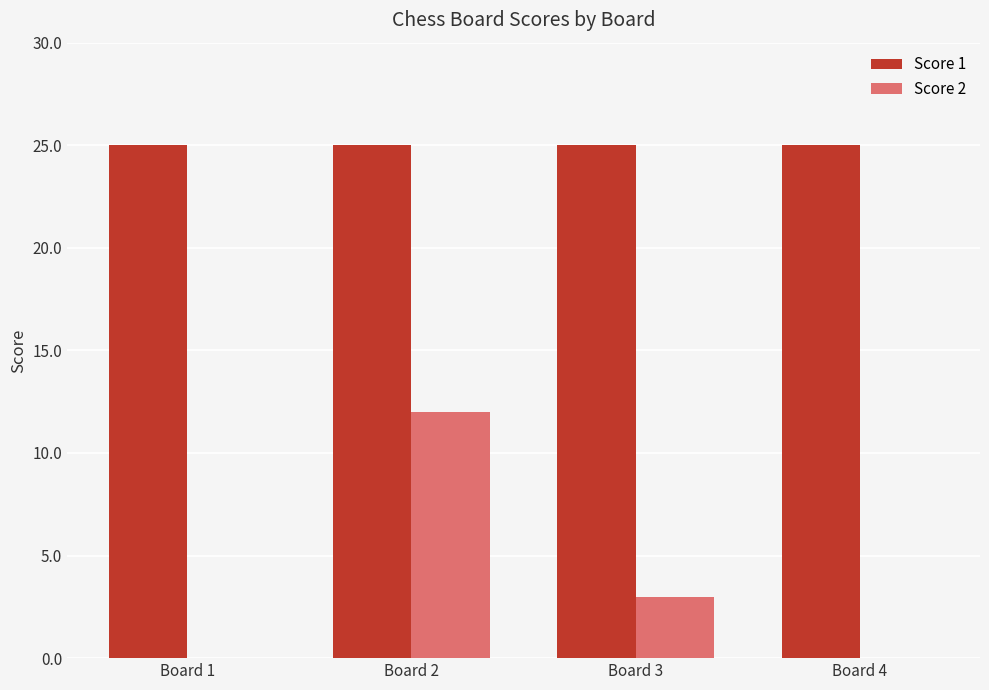

Reading left to right, extract all data points from this chart.

Score 1: Board 1=25	Board 2=25	Board 3=25	Board 4=25
Score 2: Board 1=0	Board 2=12	Board 3=3	Board 4=0